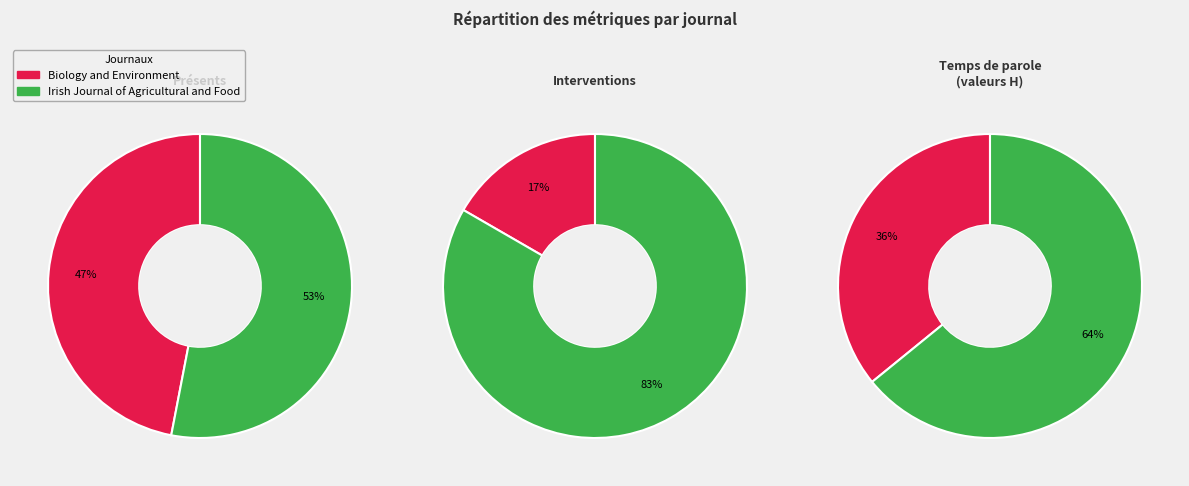

What percentage is the Biology and Environment slice, to the nearest percent?

36%